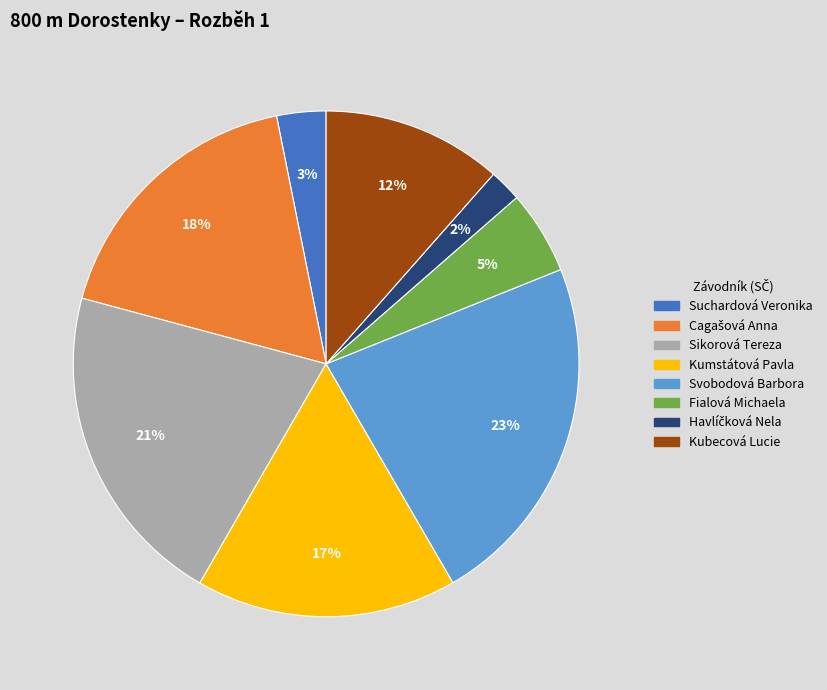

Which category has the biggest portion of the pie?

Svobodová Barbora